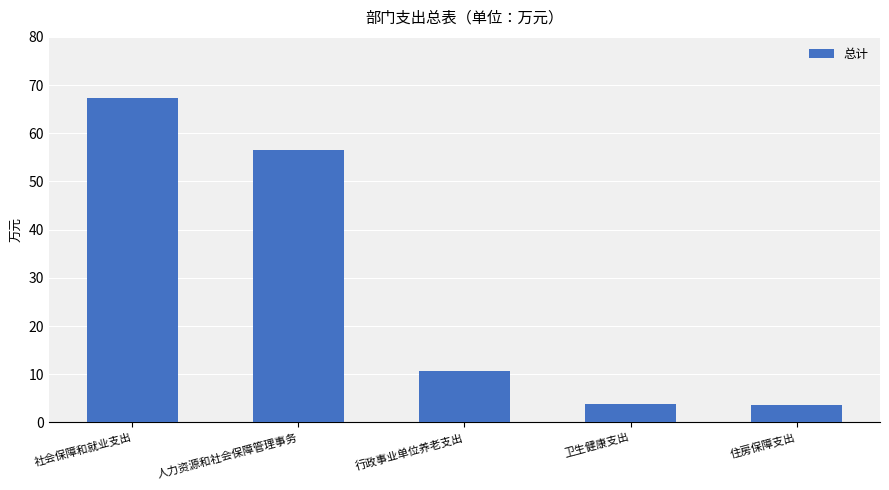

What is the difference between the values at 人力资源和社会保障管理事务 and 社会保障和就业支出?

10.7